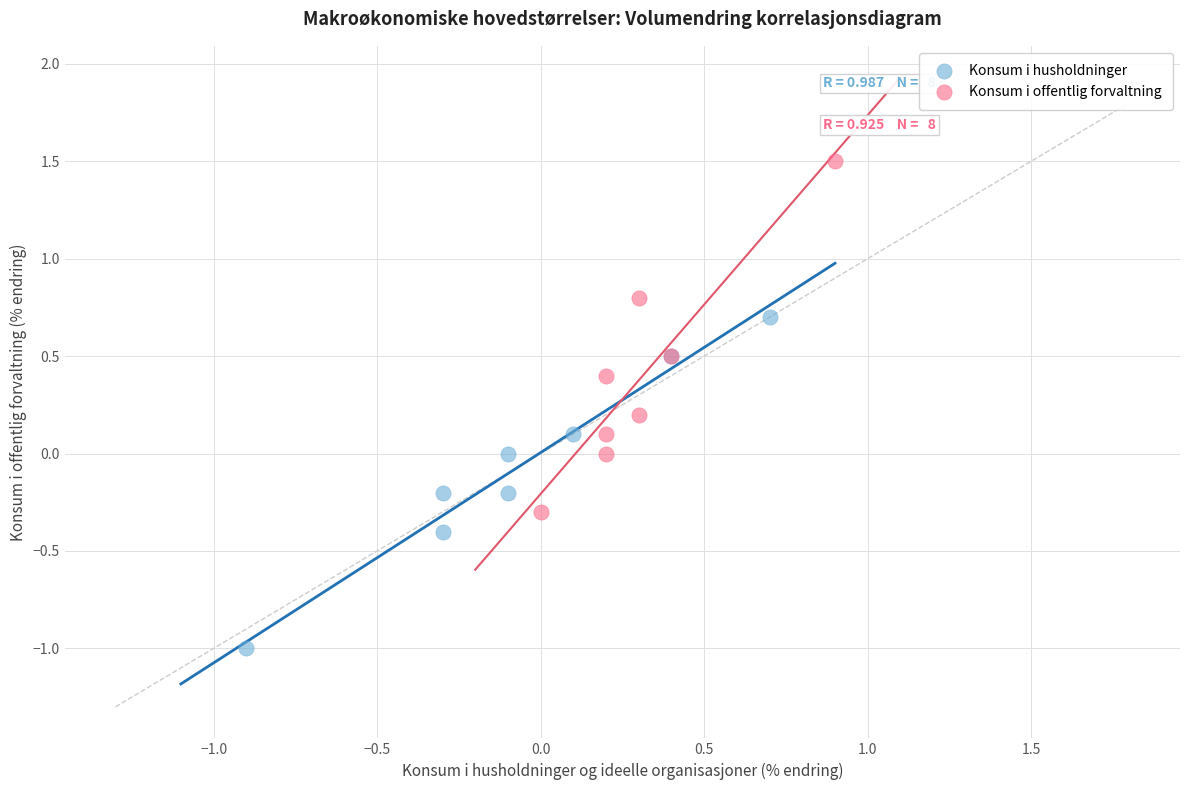

Which series reaches the minimum Y coordinate?

Konsum i husholdninger